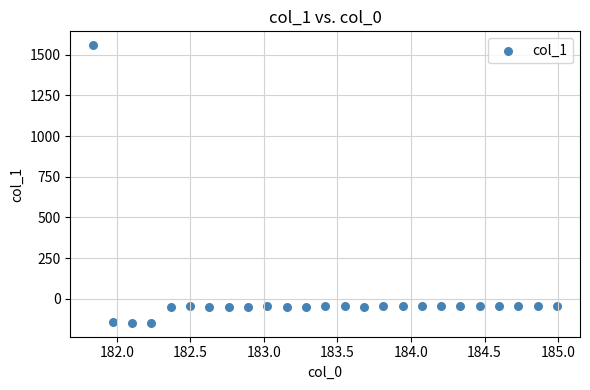

What is the range of X values (max minus min)?

3.1